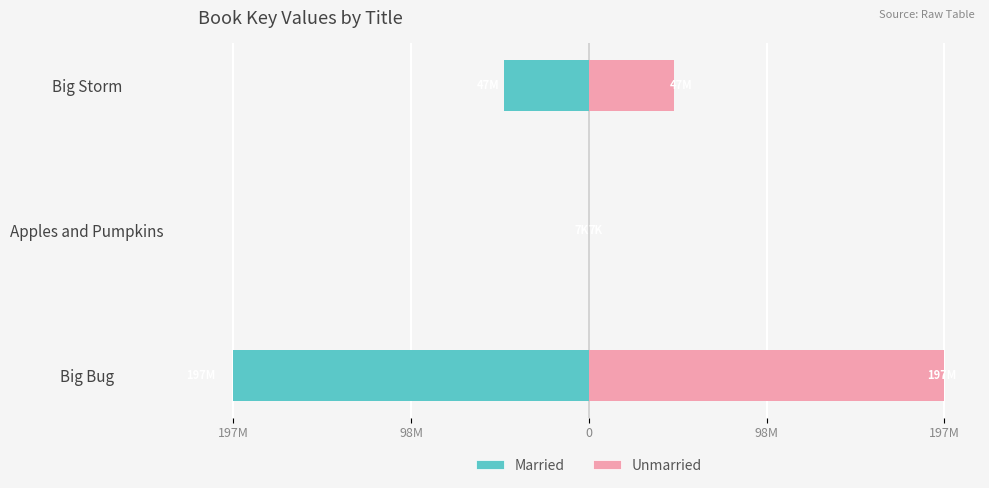

What position from the left is Big Bug?

1